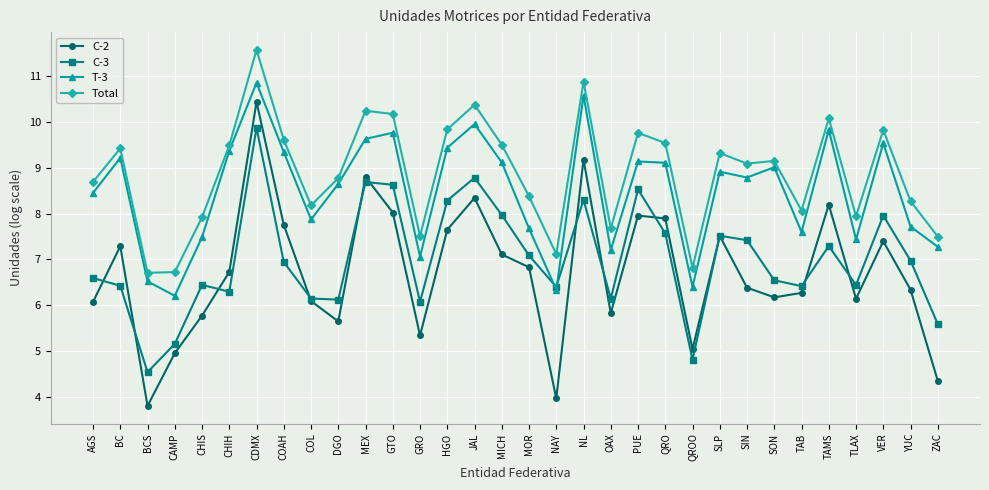

At which label is T-3 closest to 8?

COL